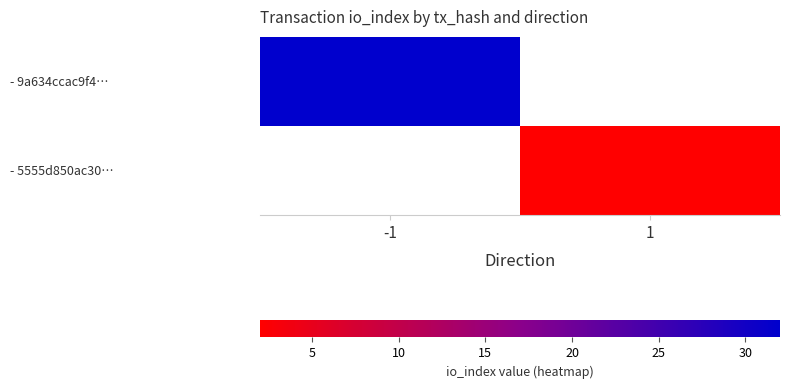

Which category has the lowest value in the - 9a634ccac9f4… series?

-1